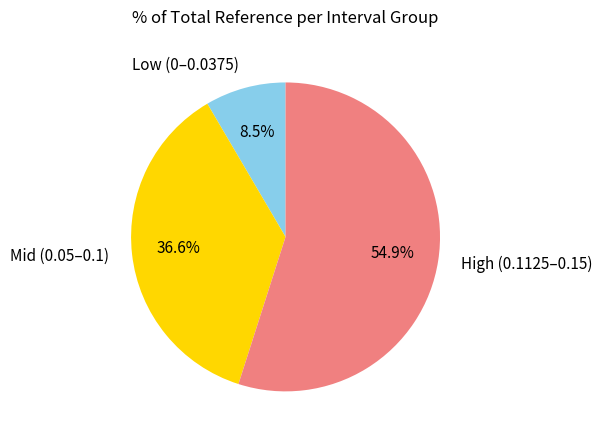

How much of the chart is everything except High (0.1125–0.15)?

45.1%